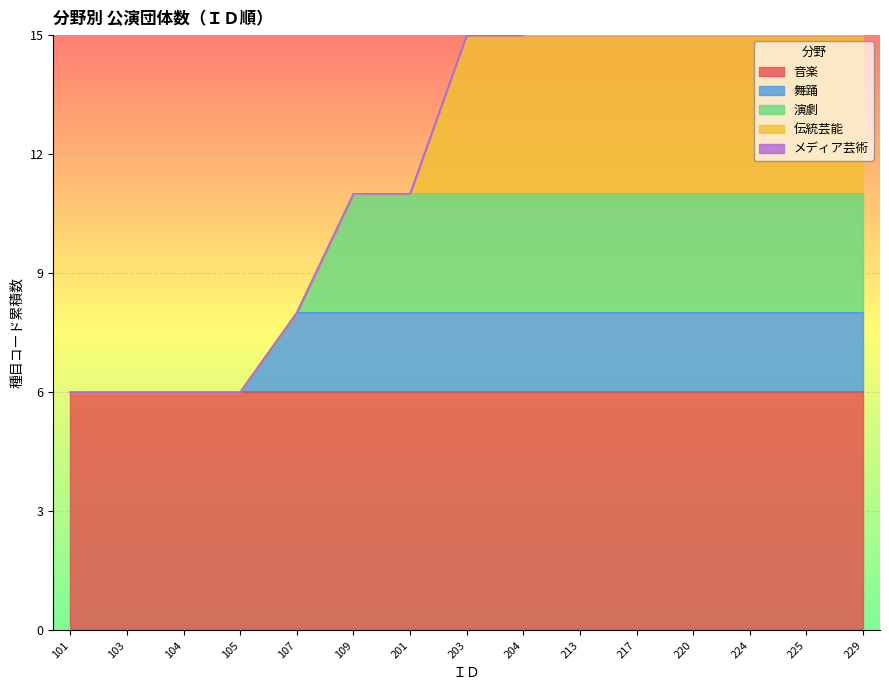

Is it true that 伝統芸能 equals 1 at 213?

False